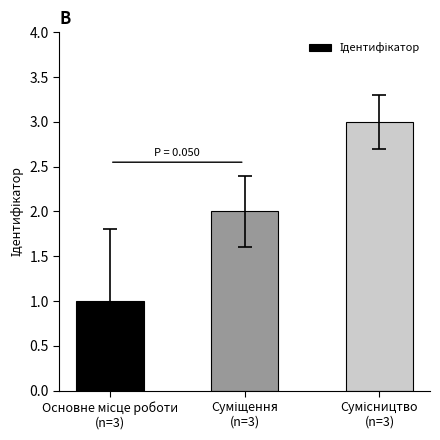

What is the maximum value shown in the chart?

3